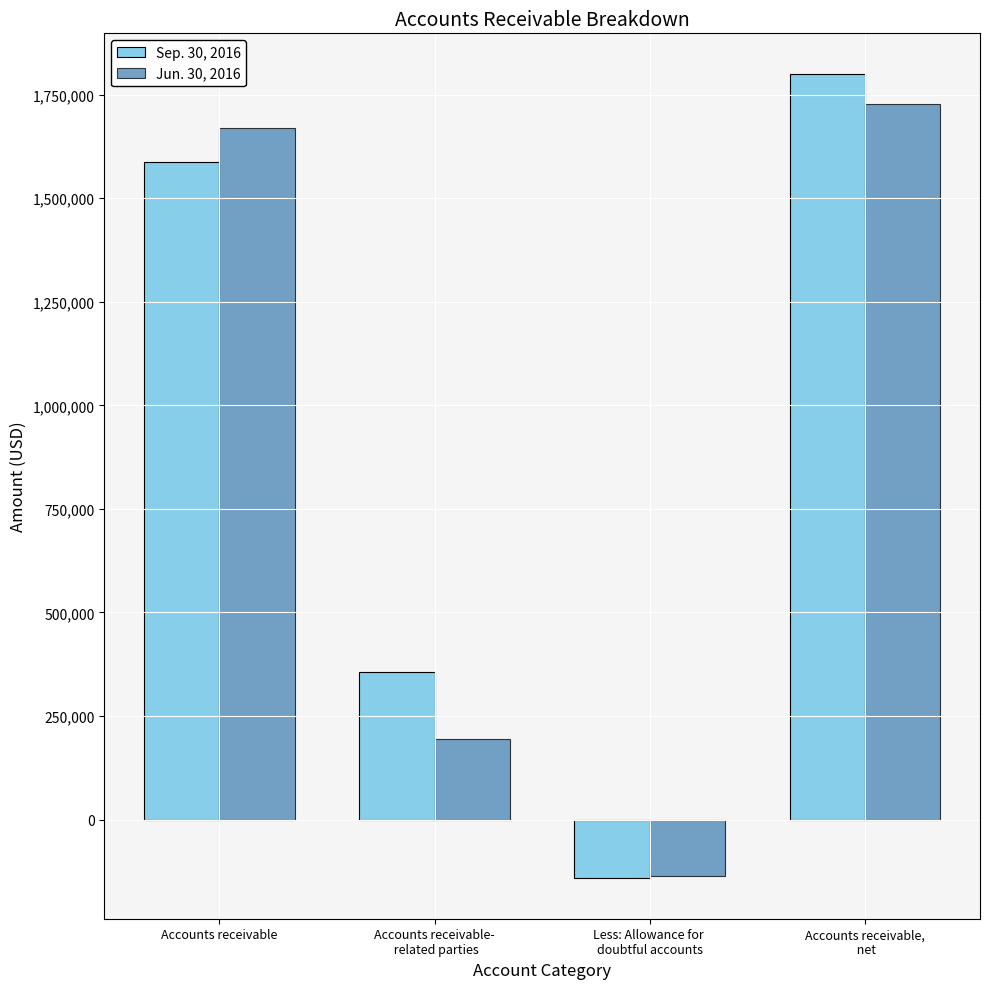

Does the chart contain any negative values?

Yes